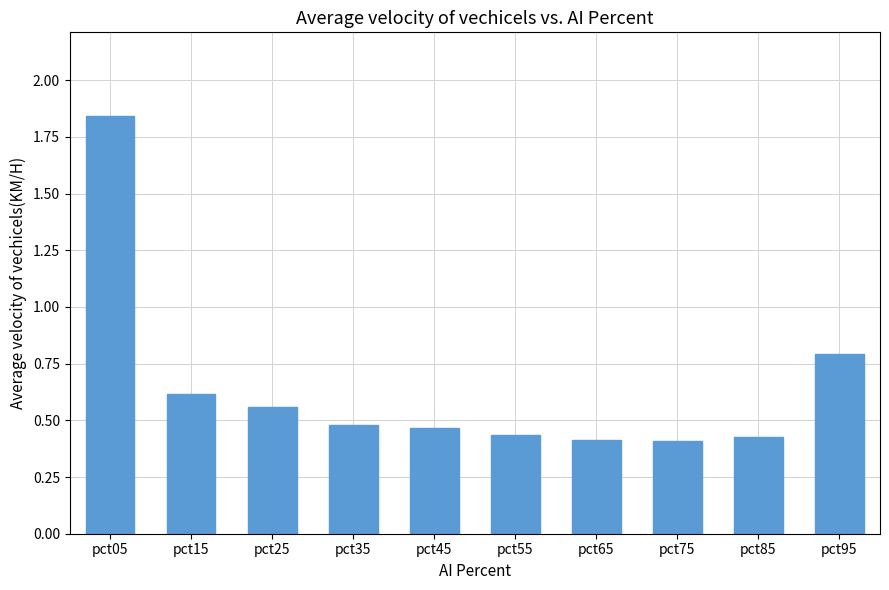

How many values are between 0 and 1?

9